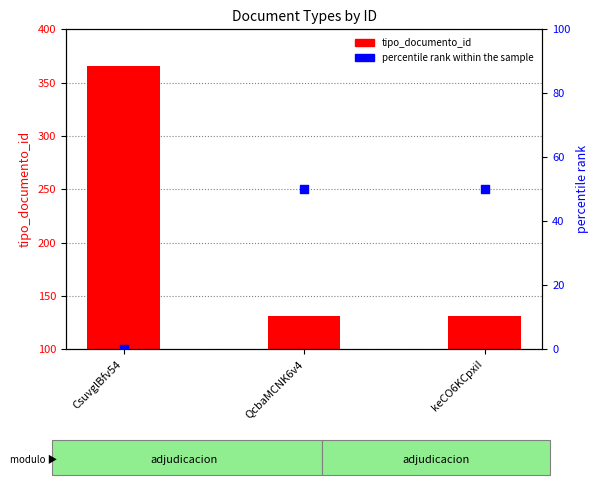

What is the total value across all series at keCO6KCpxiI?

181